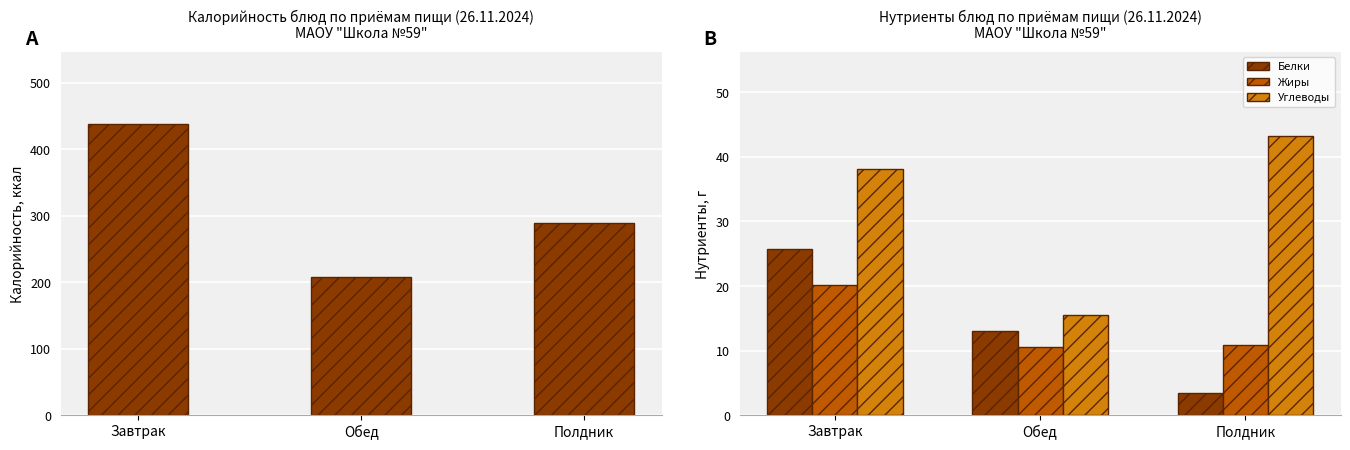

What is the difference between the maximum and minimum values in the Калорийность series?

229.0